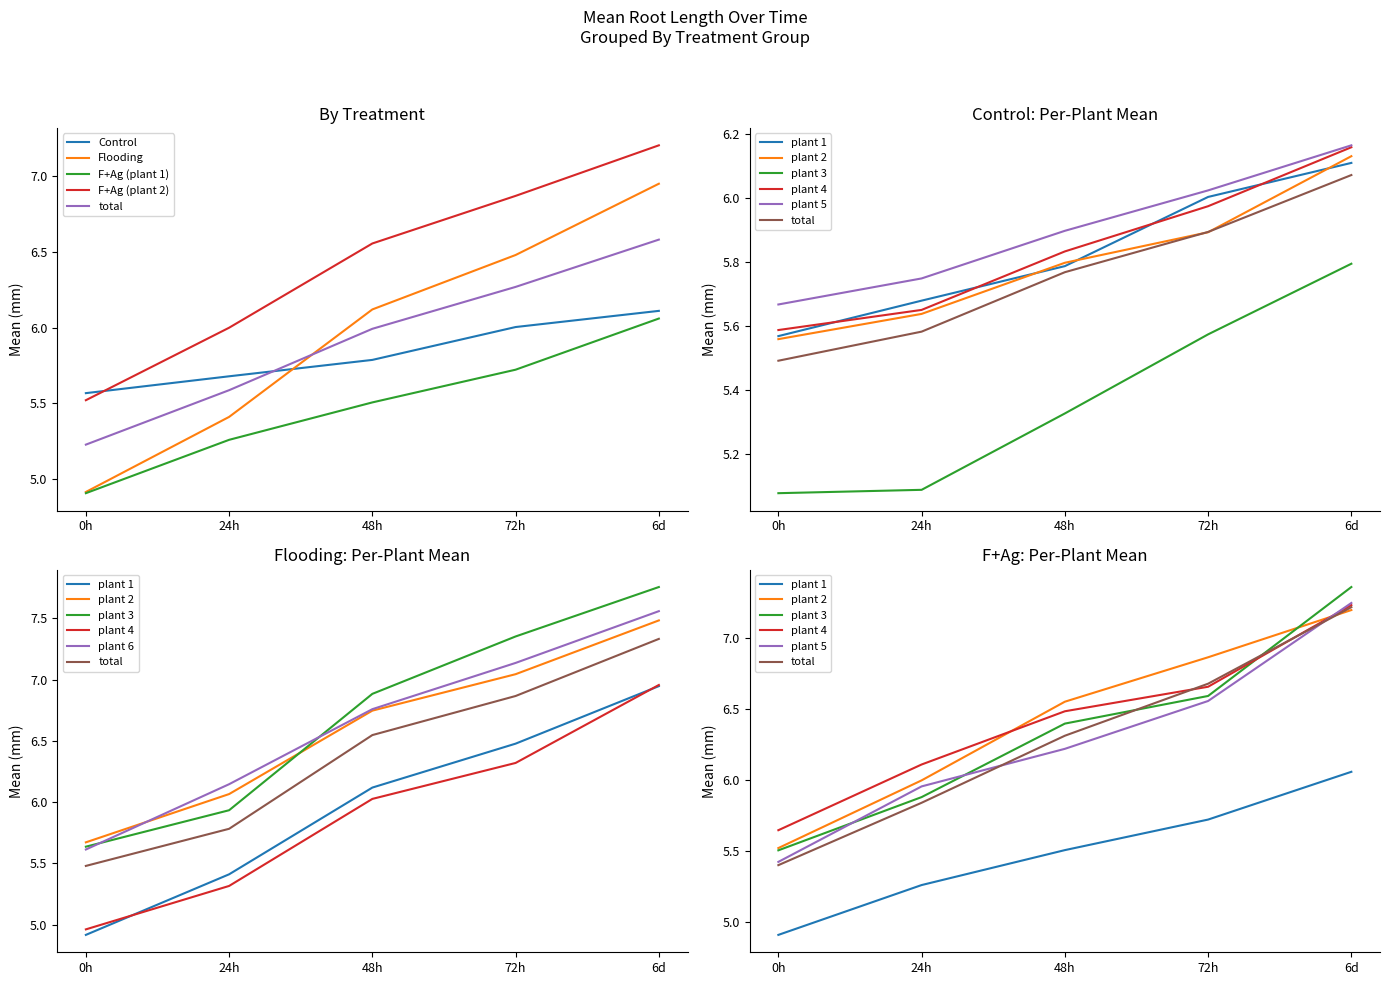

The value of F+Ag_4 at 6d is 7.2. True or false?

True